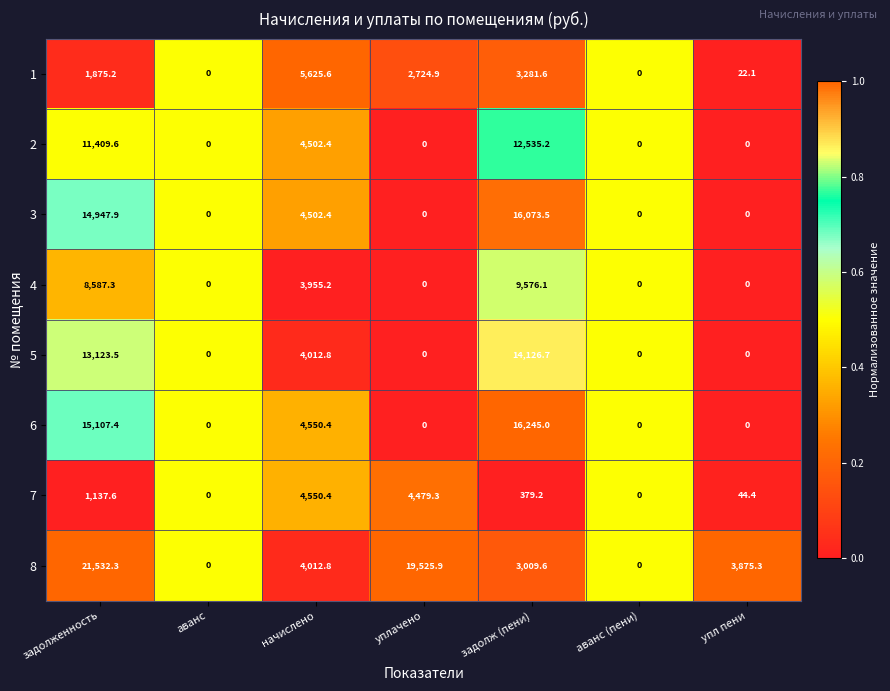

At which category is the sum across all series the highest?

задолженность